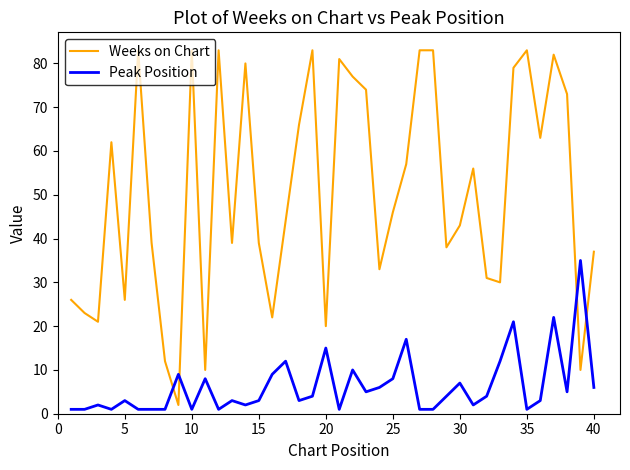

Which series has the widest spread of values?

Weeks on Chart